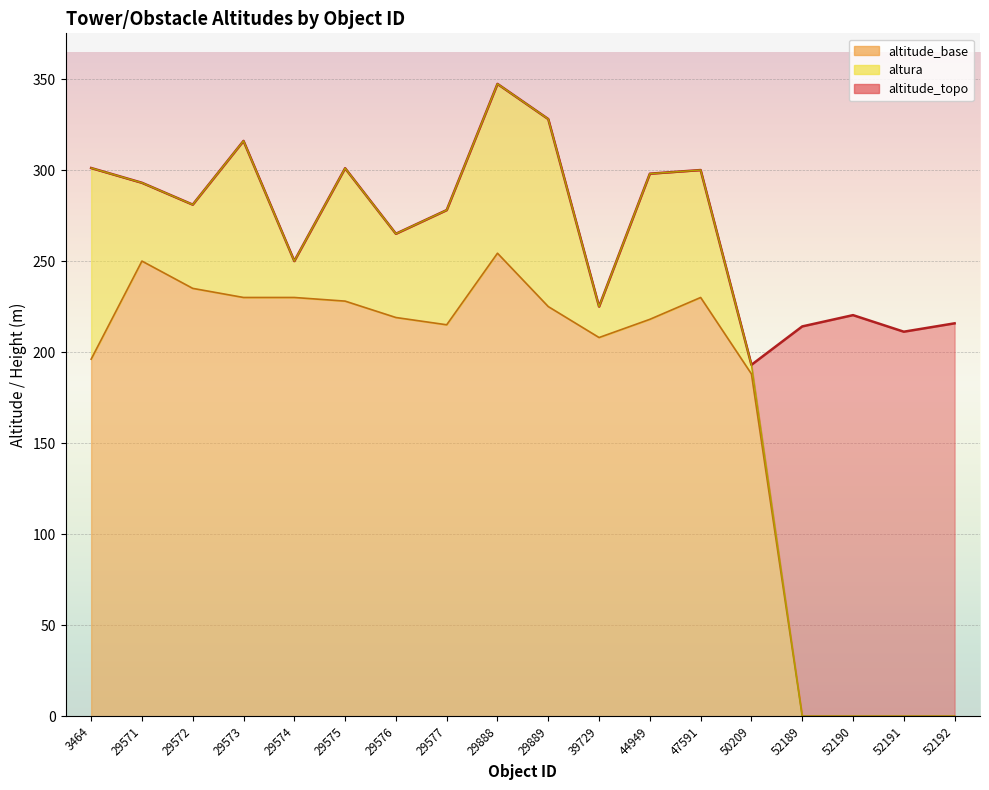

Which series has the widest spread of values?

altitude_base